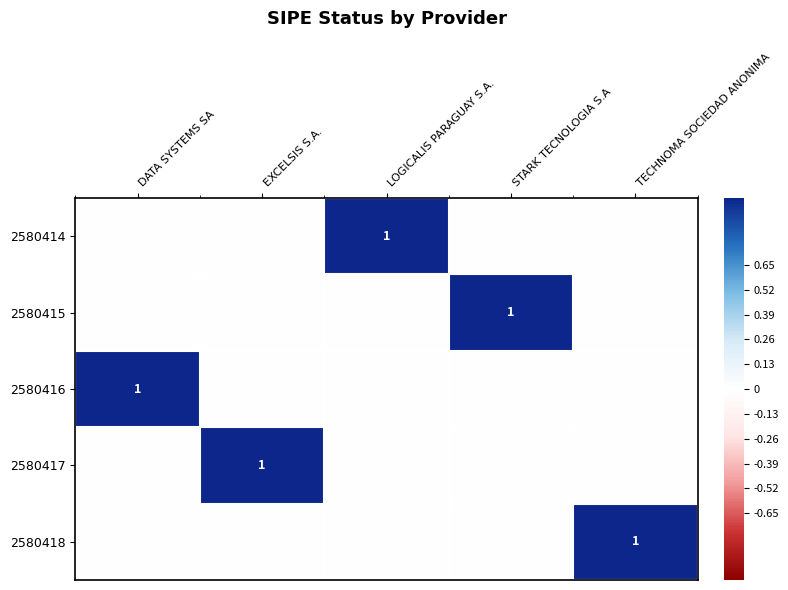

How many categories are shown in the chart?

5